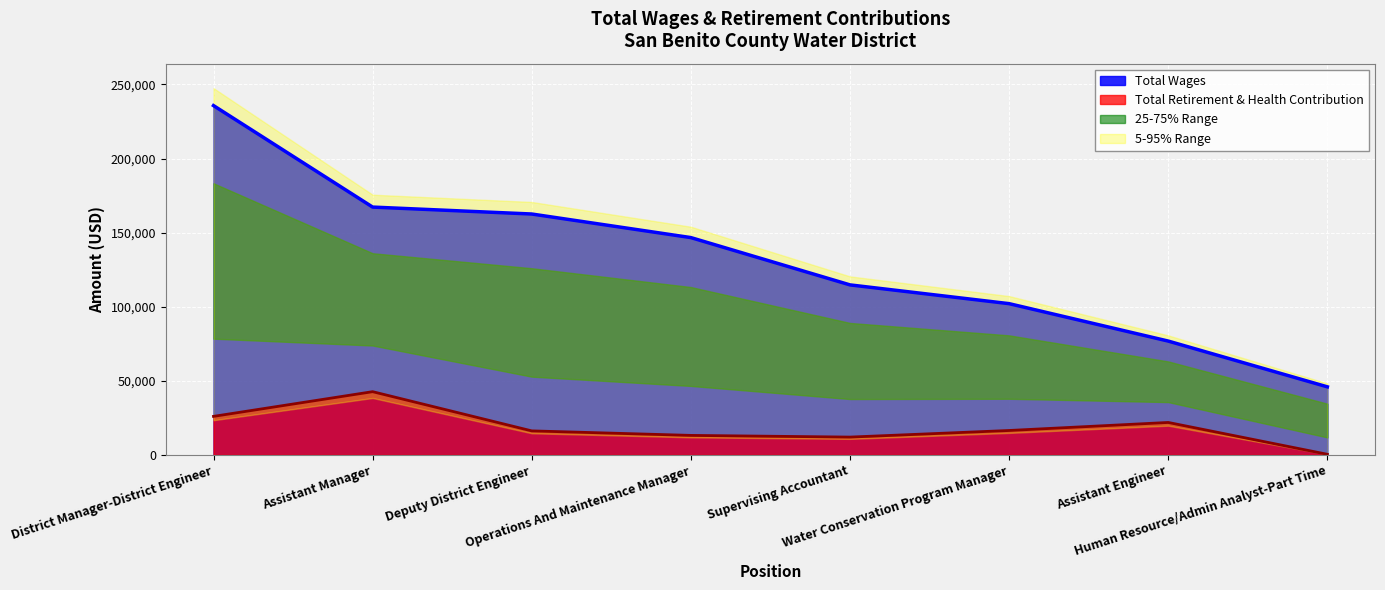

Where does the Total Wages series first go above 146641?

District Manager-District Engineer